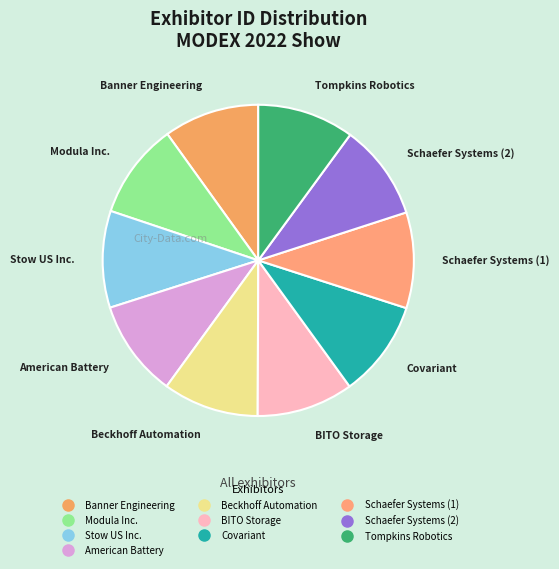

The Beckhoff Automation slice represents 17% of the pie. True or false?

False